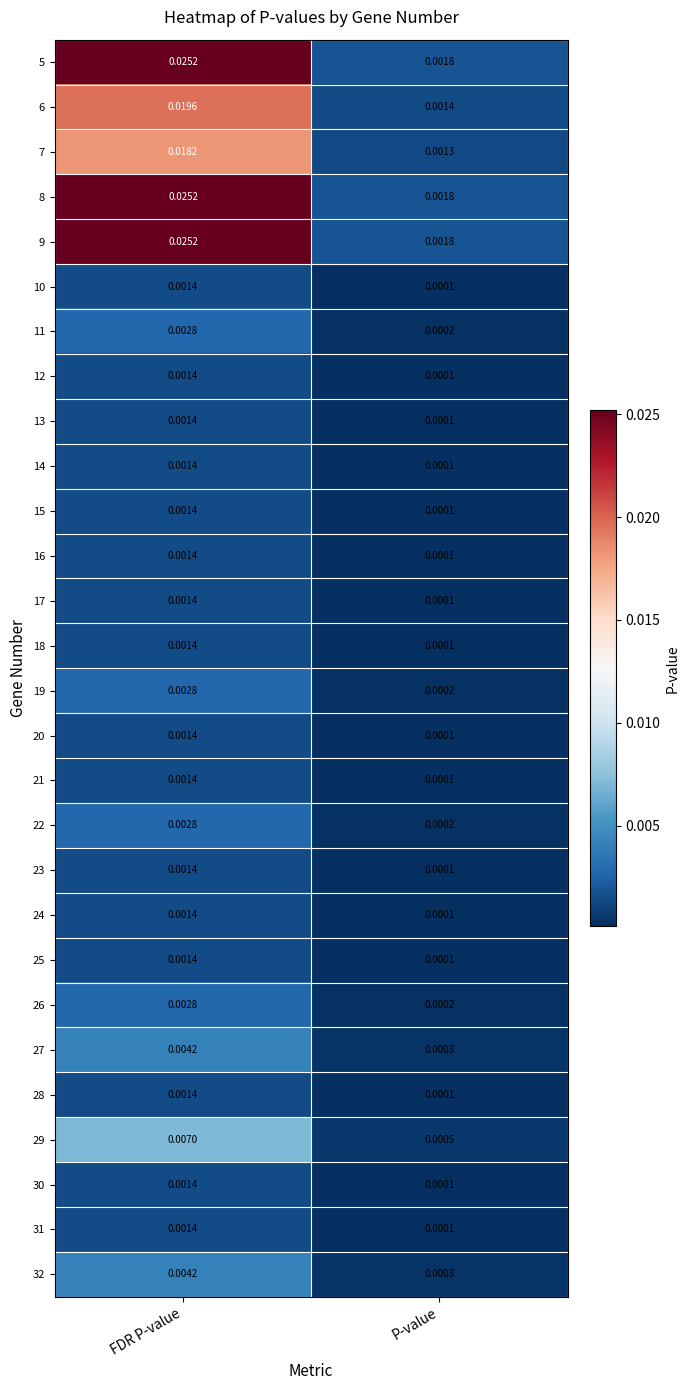

Is the value of 28 at P-value greater than the value of 20 at FDR P-value?

No